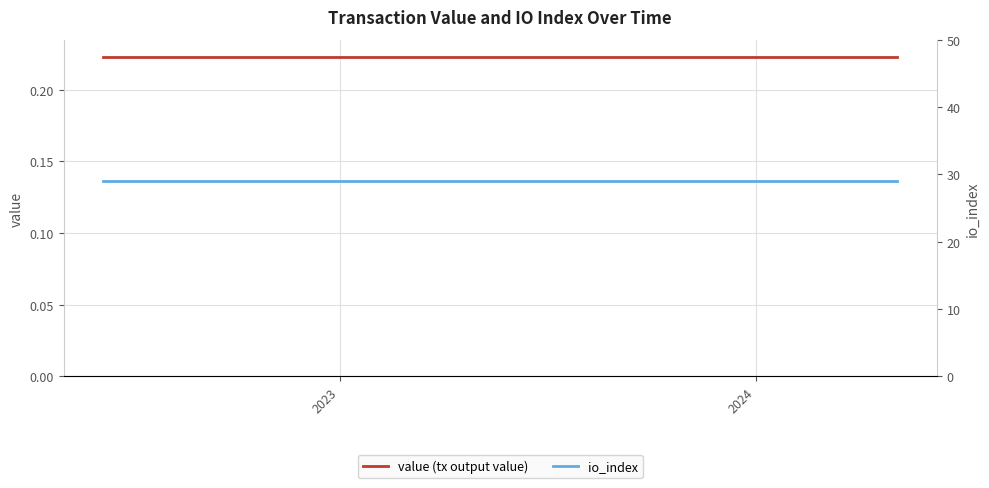

What is the sum of all value (tx output value) values?

5.3